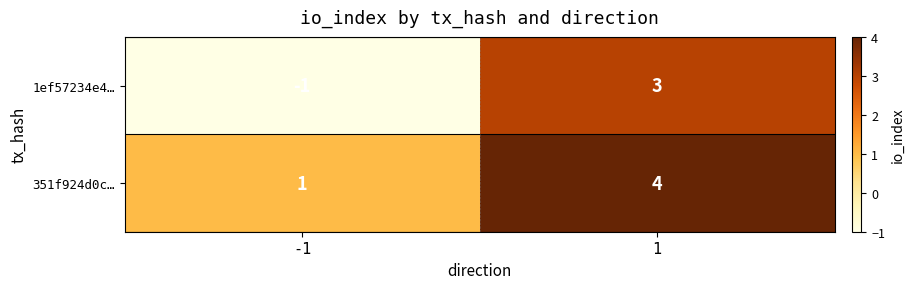

What is the difference between the maximum and minimum values in the 351f924d0c… series?

3